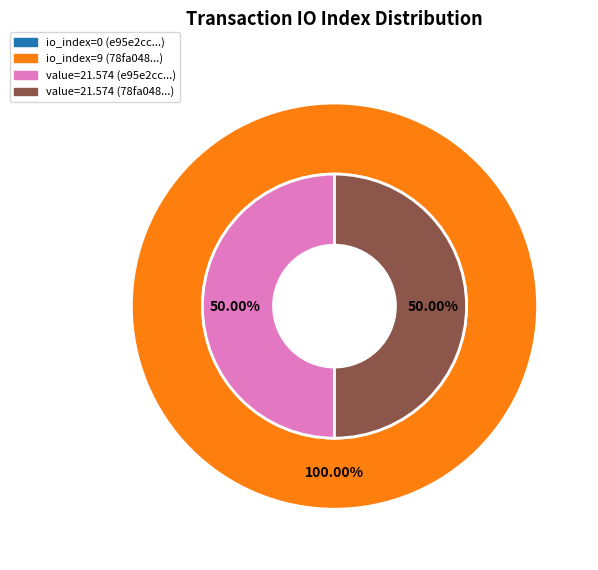

Rank the series by their average value, from lowest to highest.

outer, inner